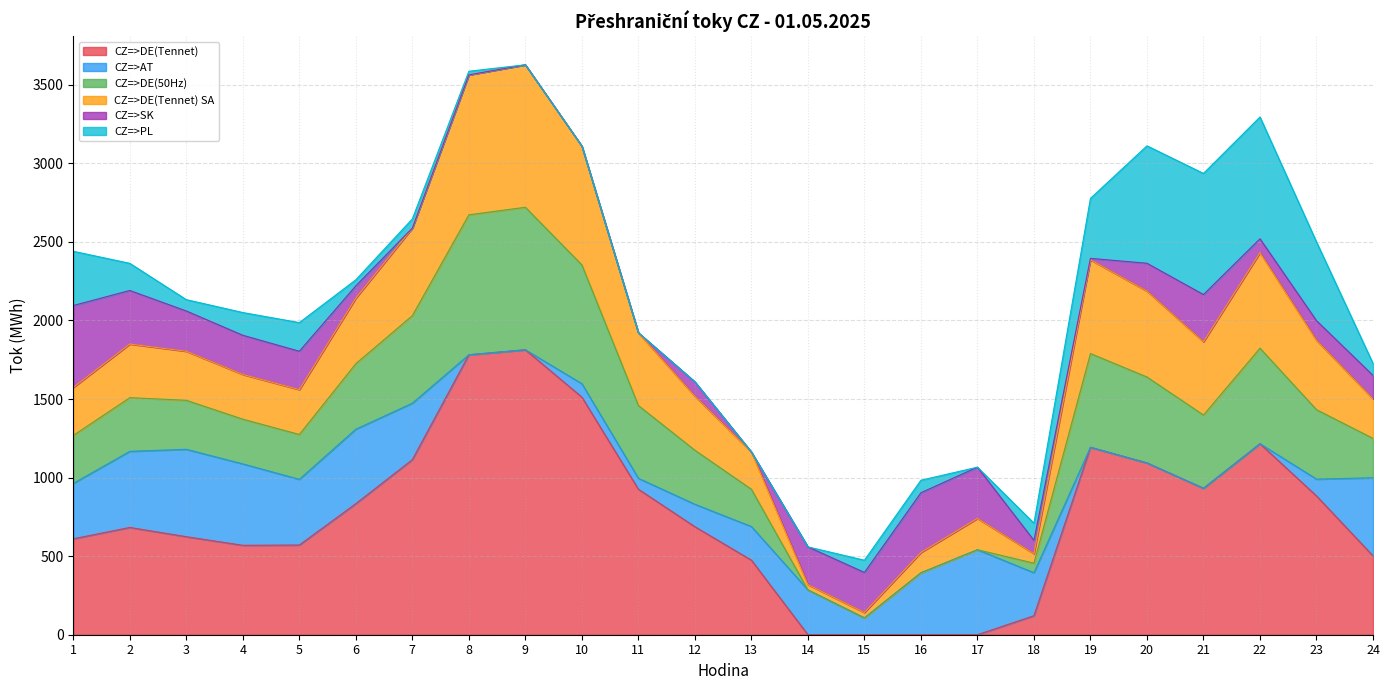

Is the value of CZ=>AT at 8 greater than the value of CZ=>DE(Tennet) SA at 11?

No